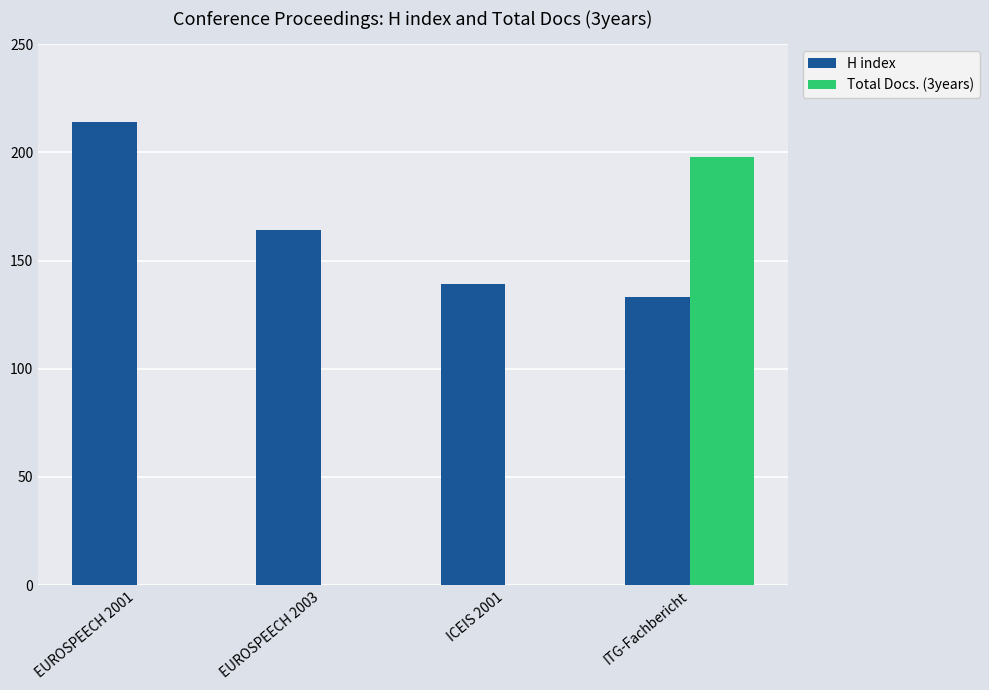

Reading left to right, what are all the values shown in this chart?

H index: 214	164	139	133
Total Docs. (3years): 0	0	0	198